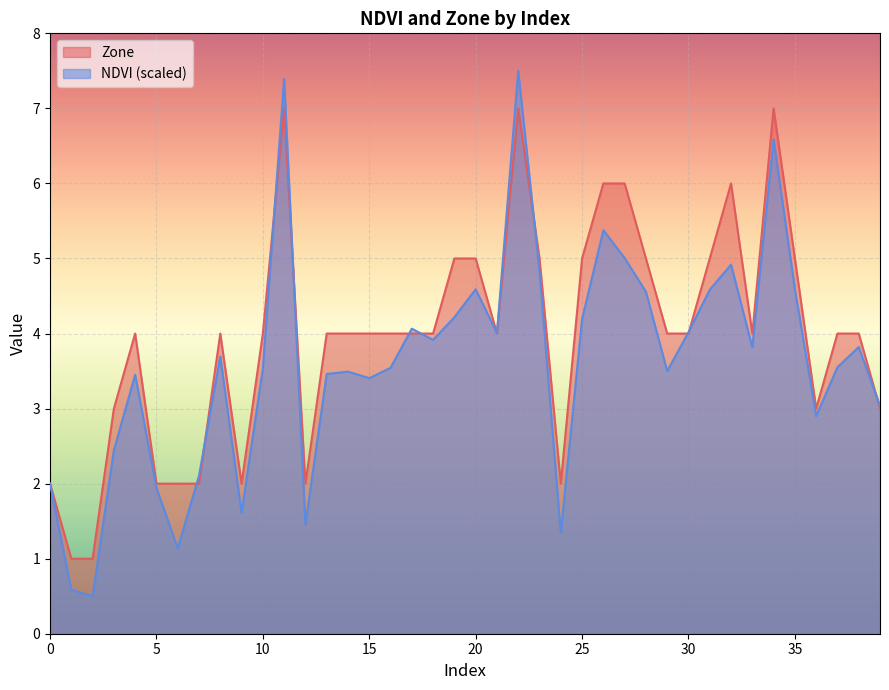

What is the lowest value of the NDVI series?

0.5